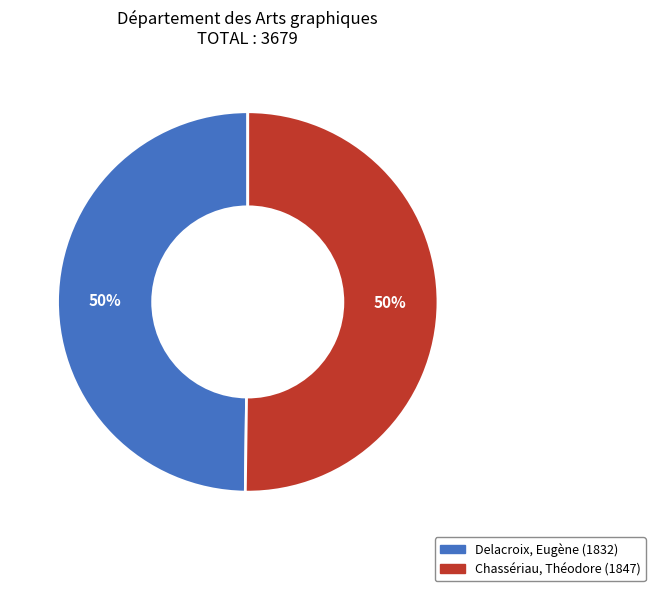

Approximately how many times larger is the value at Chassériau, Théodore (1847) compared to Delacroix, Eugène (1832)?

1.0